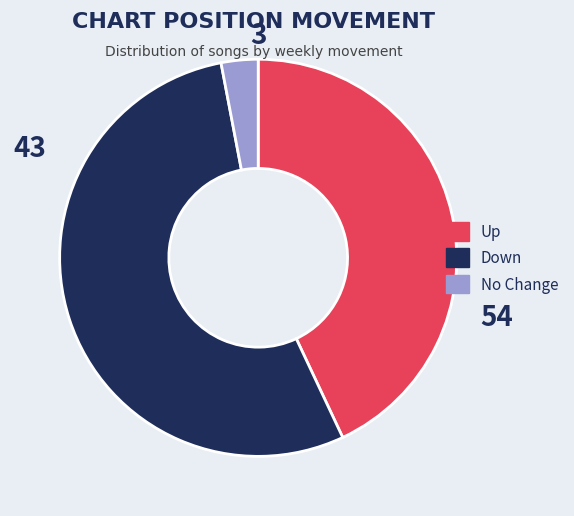

True or false: Up accounts for 43% of the total.

True